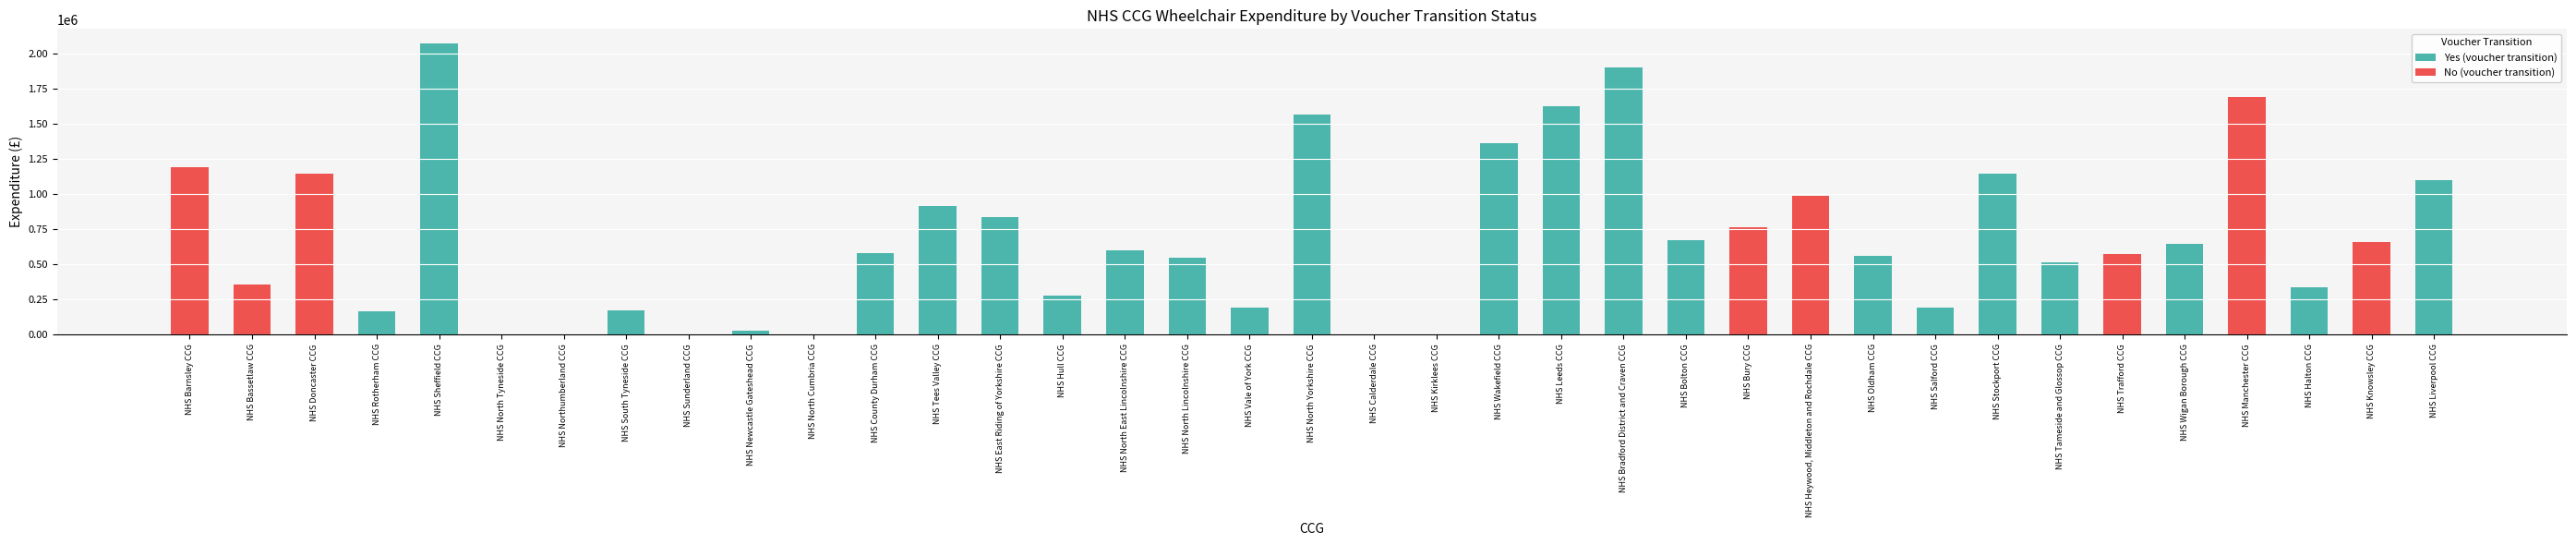

What is the difference between the maximum and minimum values in the No (voucher transition) series?

1686283